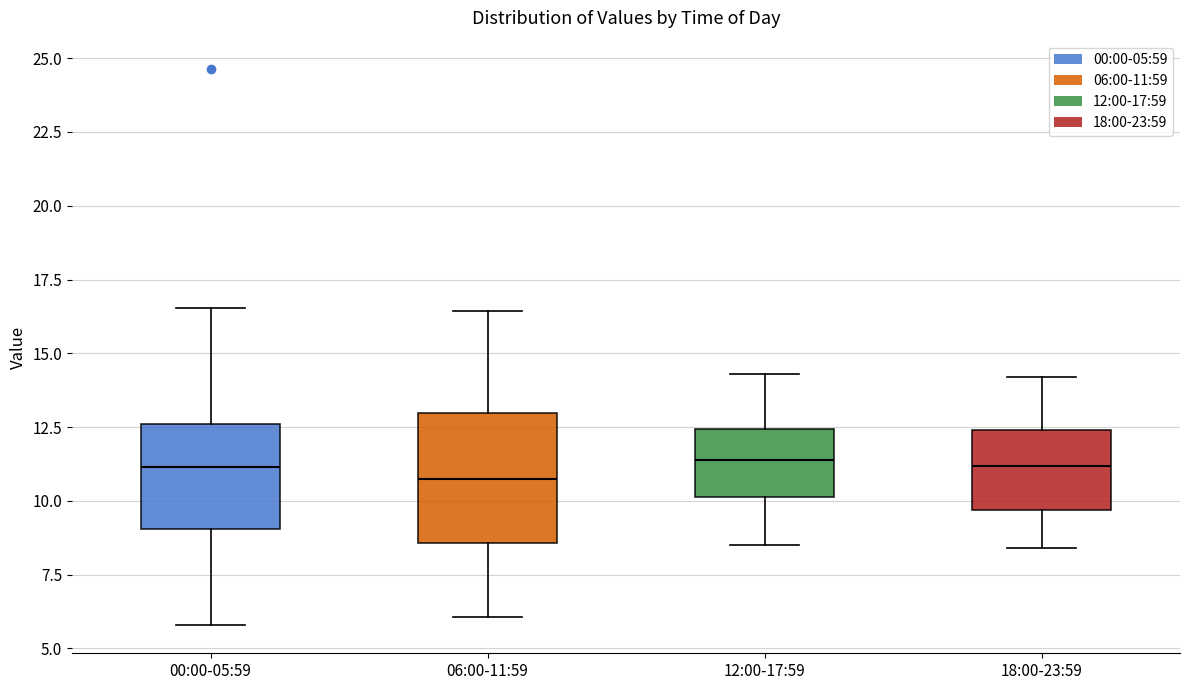

Which box is the tallest, from its lower edge to its upper edge?

06:00-11:59